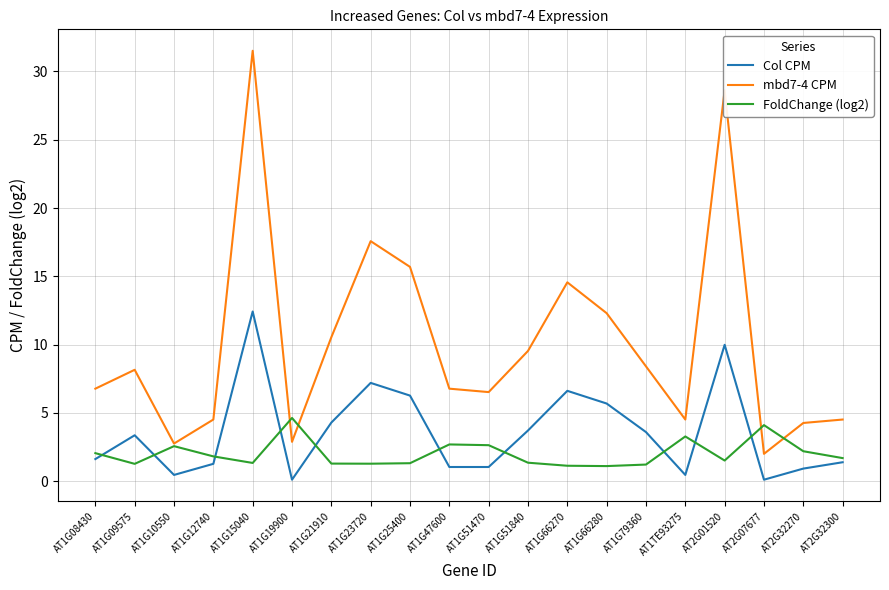

True or false: mbd7-4 CPM and Col CPM intersect in this chart.

False